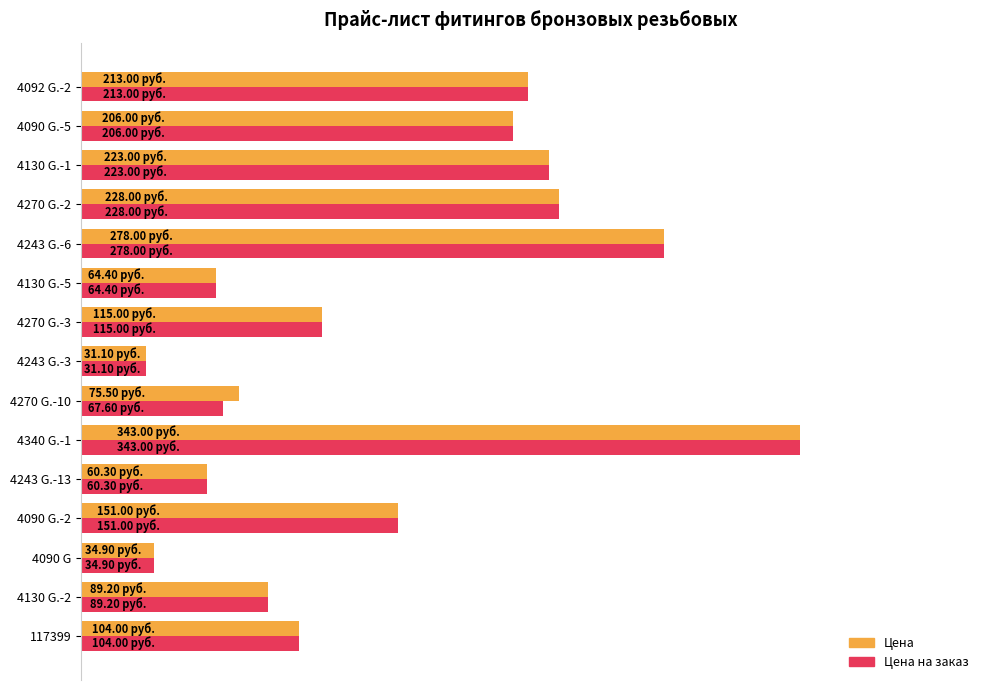

At which category is the sum across all series the highest?

4340 G.-1